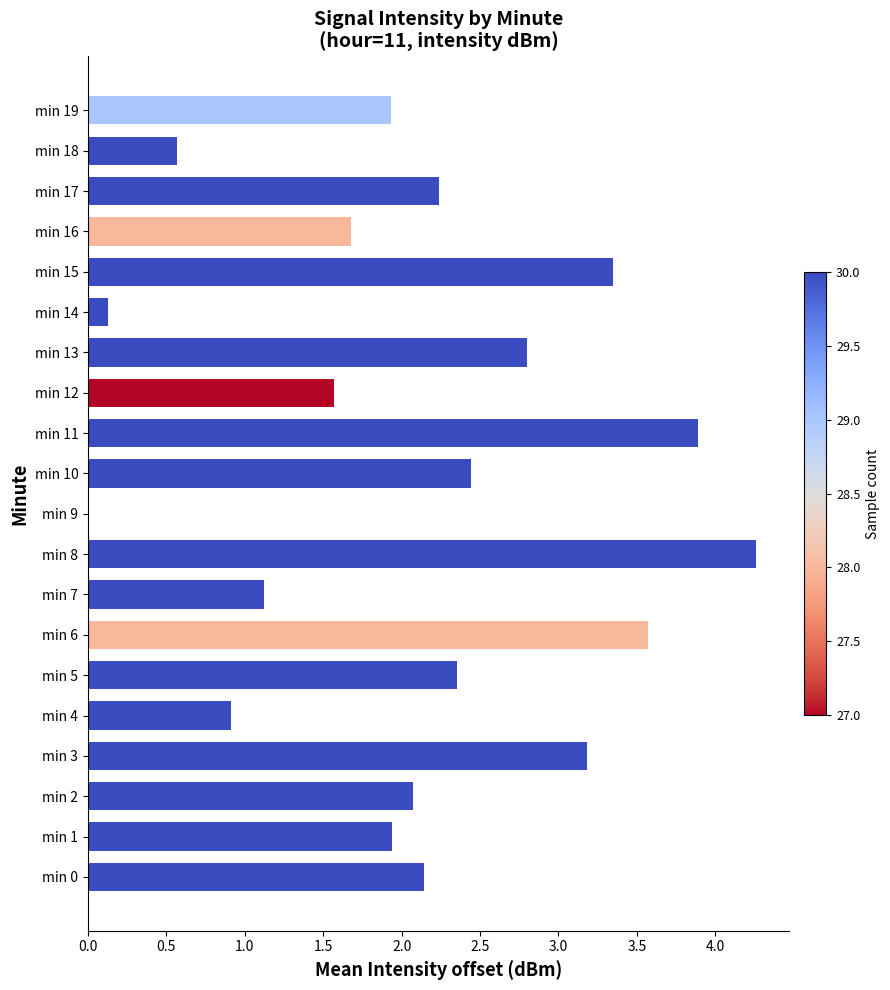

What is the ratio of the value at min 2 to the value at min 1?

1.1